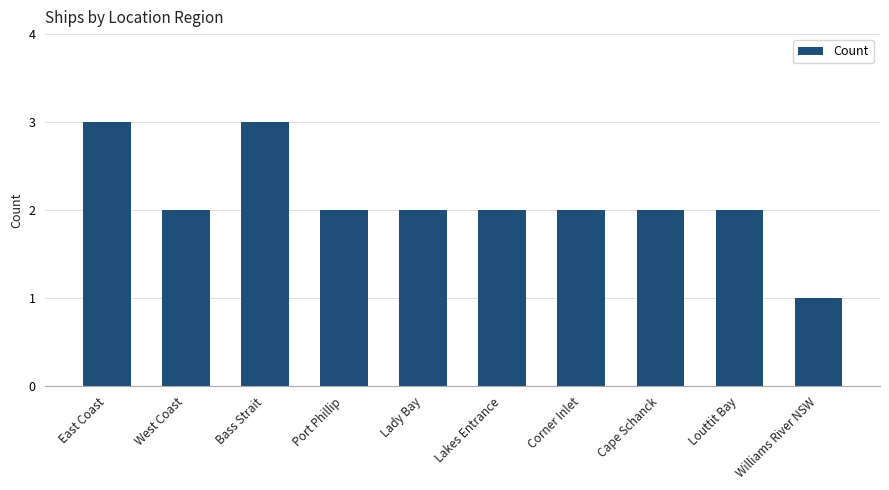

Is it true that the value at Port Phillip is 3?

False